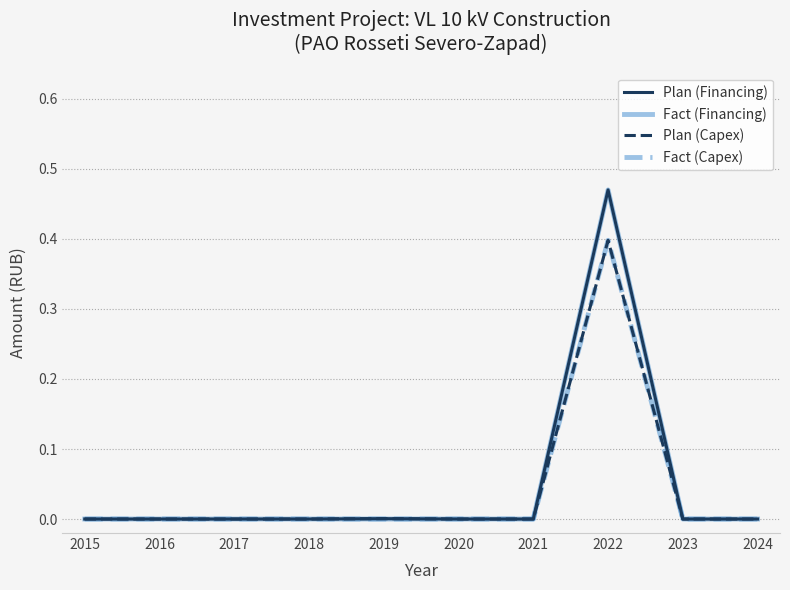

The Plan (Financing) series shows 0.0 at 2019. True or false?

True